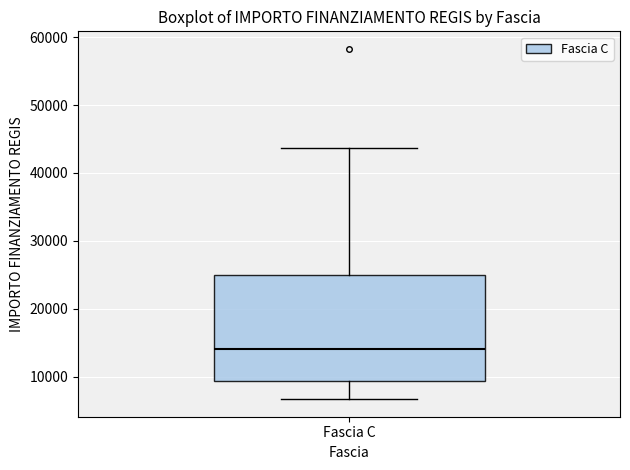

Where is the lower edge of the box for Fascia C on the y-axis? The values are not printed on the chart, so give them approximately, as read against the axis.

9000